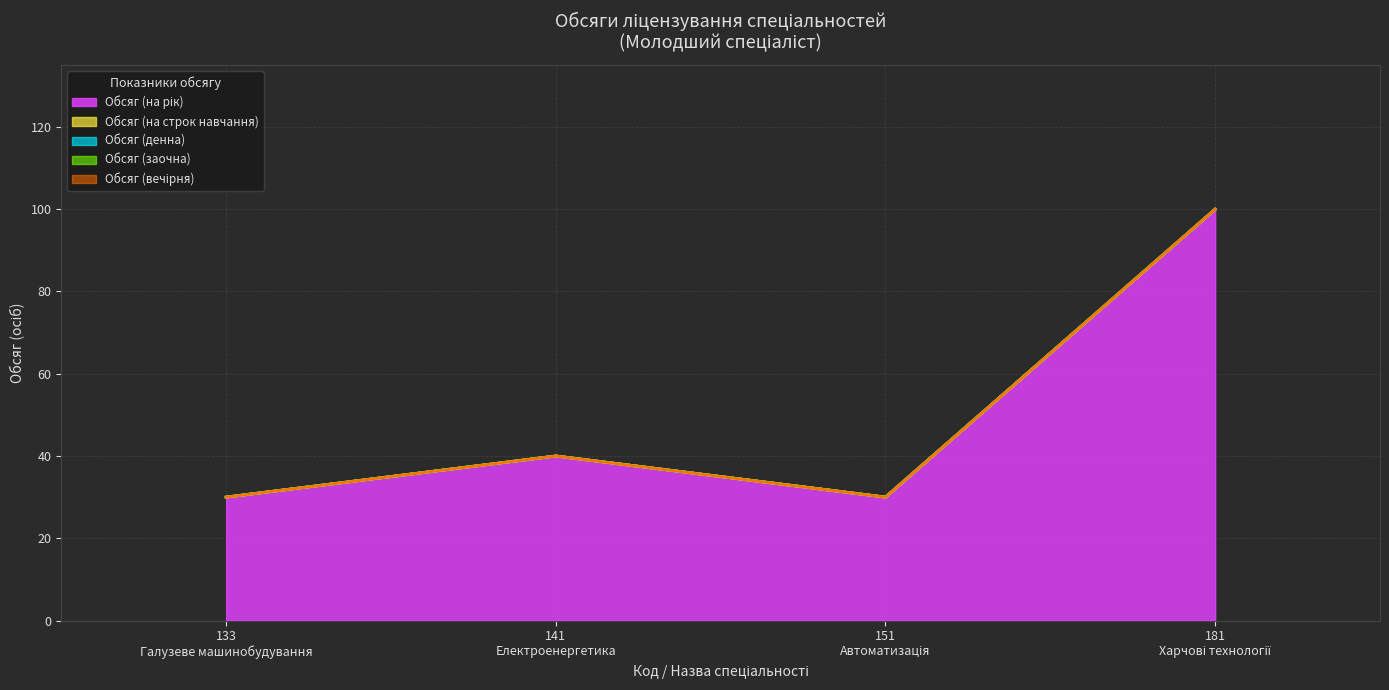

Which category has the lowest value in the Обсяг (заочна) series?

133